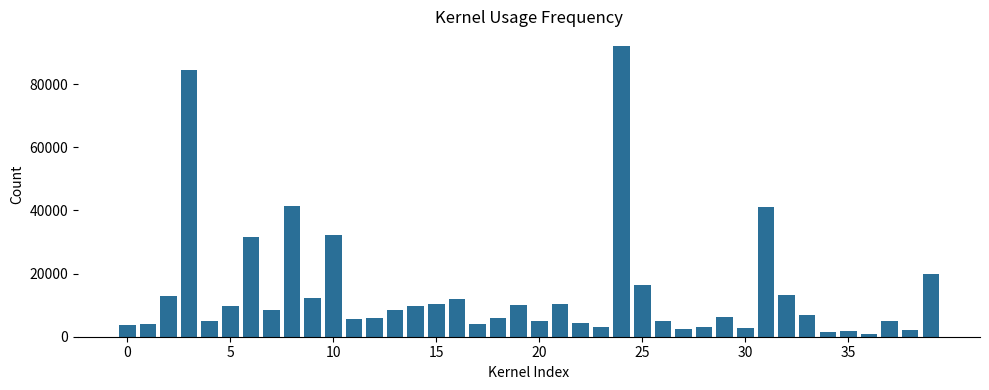

What is the maximum value shown in the chart?

92158